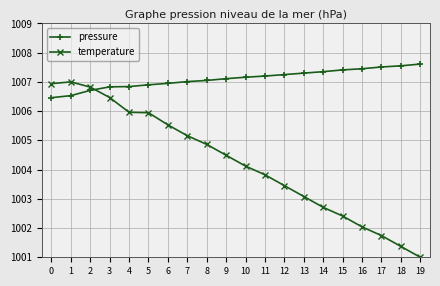

Where is the first local maximum for temperature?

1